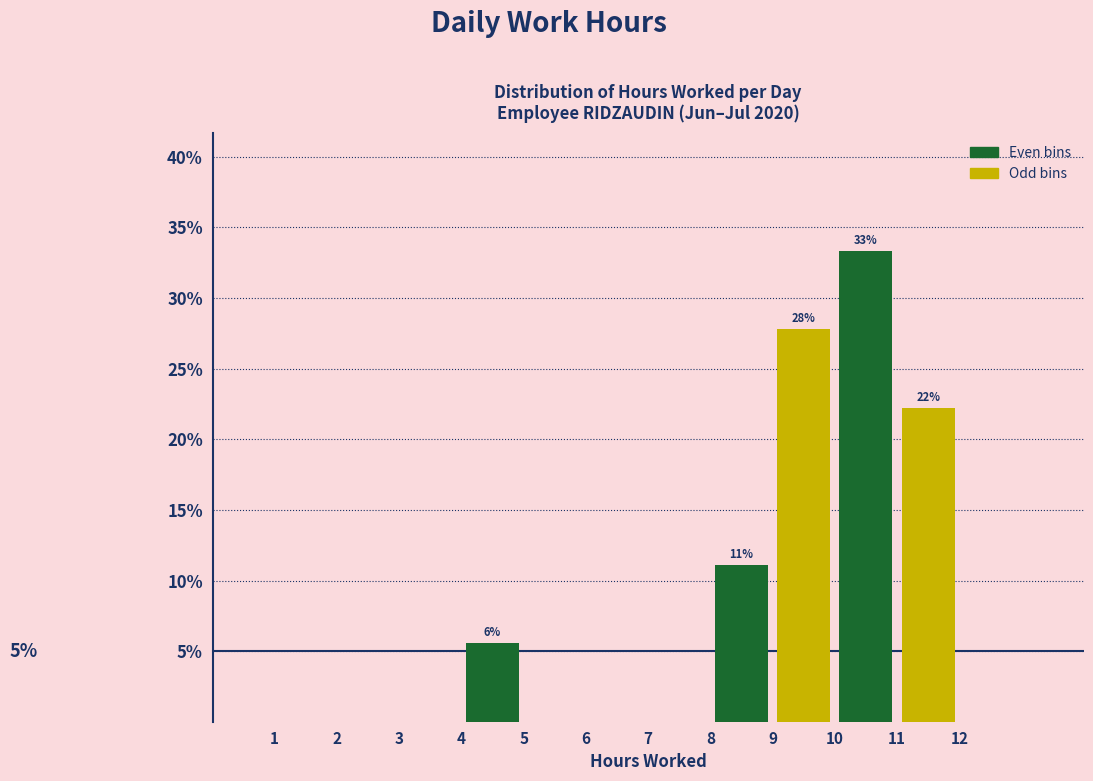

Which range on the x-axis has the tallest bar?

10 to 11